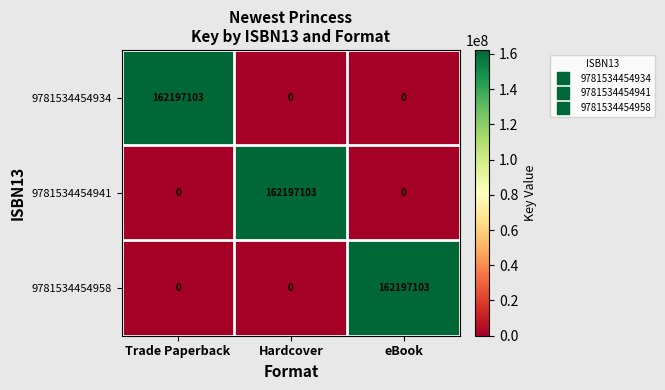

What is the spread (max minus min) of values at Trade Paperback?

162197103